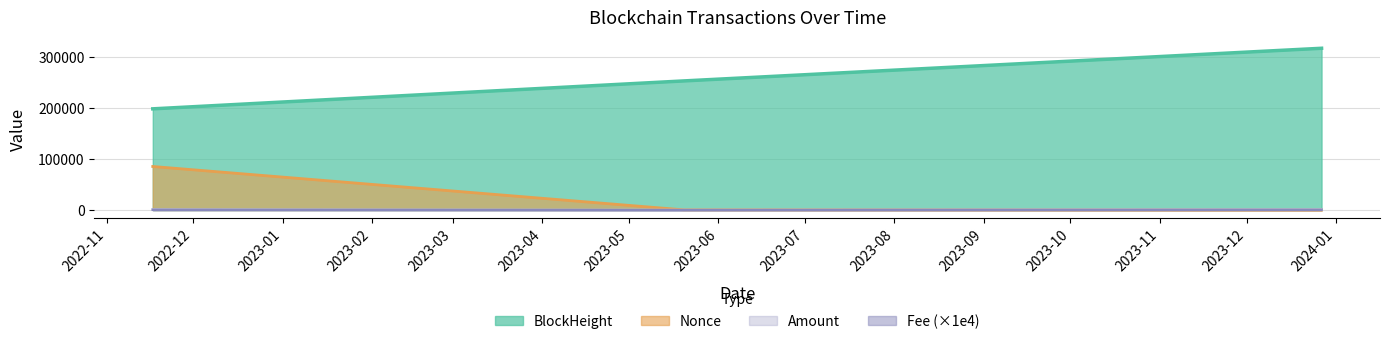

Which series has the largest range (max minus min)?

BlockHeight